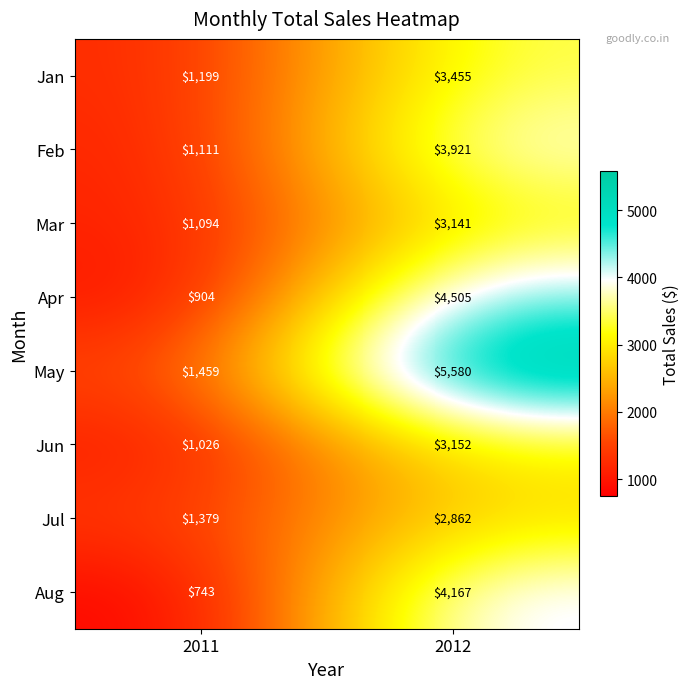

Reading right to left, transcribe all the data shown in this chart.

Jan: 3455	1199
Feb: 3921	1111
Mar: 3141	1094
Apr: 4505	904
May: 5580	1459
Jun: 3152	1026
Jul: 2862	1379
Aug: 4167	743